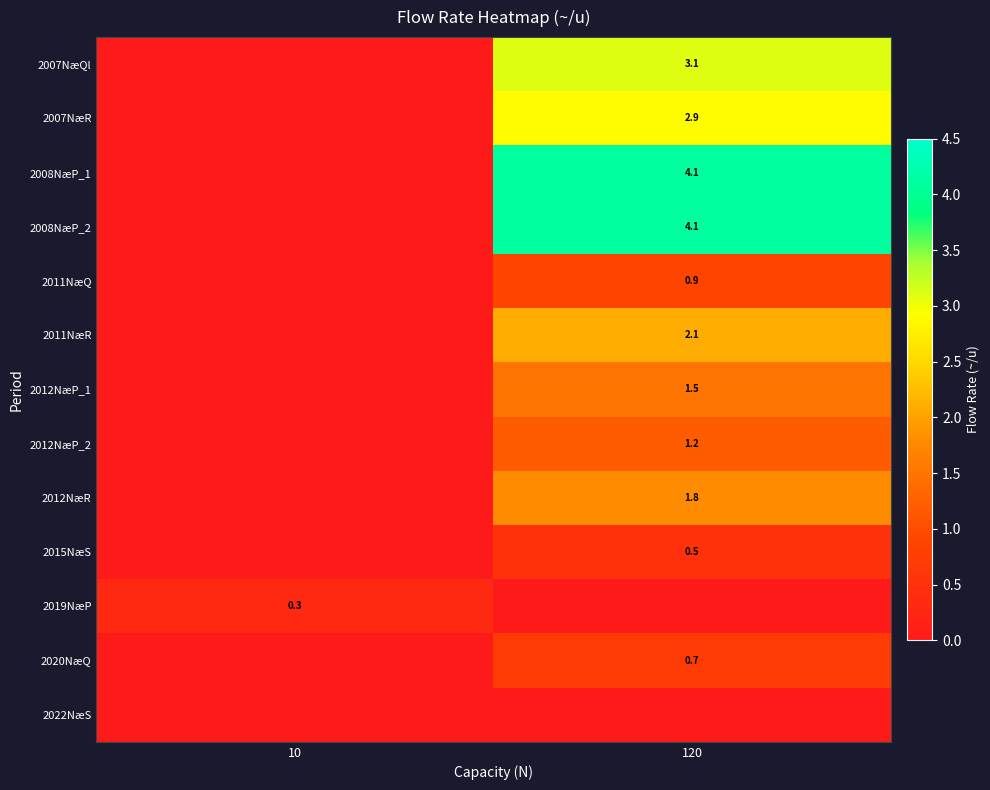

Is it true that 2007NæQl equals 1.6 at 120?

False